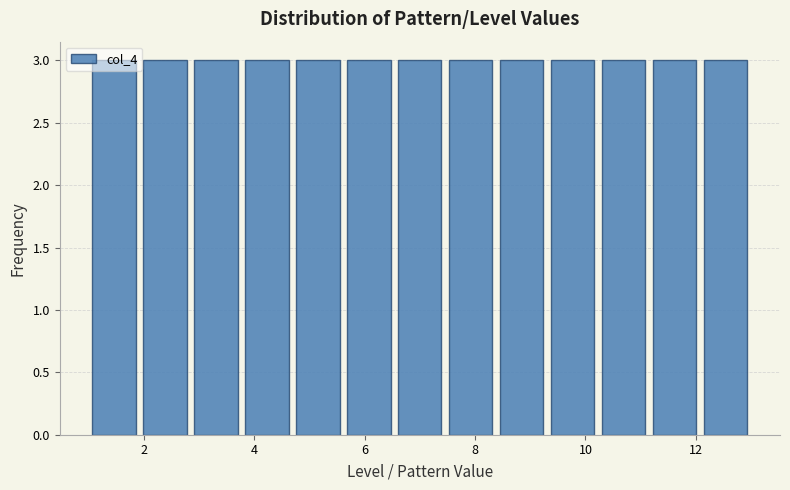

Reading left to right, transcribe this chart: for each bar, give the range it covers on the x-axis and its height. Neither the bar edges nor the heights are printed on the chart, so give them approximately, as read against the axes.

1.0 to 2.0: 3
2.0 to 2.8: 3
2.8 to 3.8: 3
3.8 to 4.6: 3
4.6 to 5.6: 3
5.6 to 6.6: 3
6.6 to 7.4: 3
7.4 to 8.4: 3
8.4 to 9.4: 3
9.4 to 10.2: 3
10.2 to 11.2: 3
11.2 to 12.0: 3
12.0 to 13.0: 3